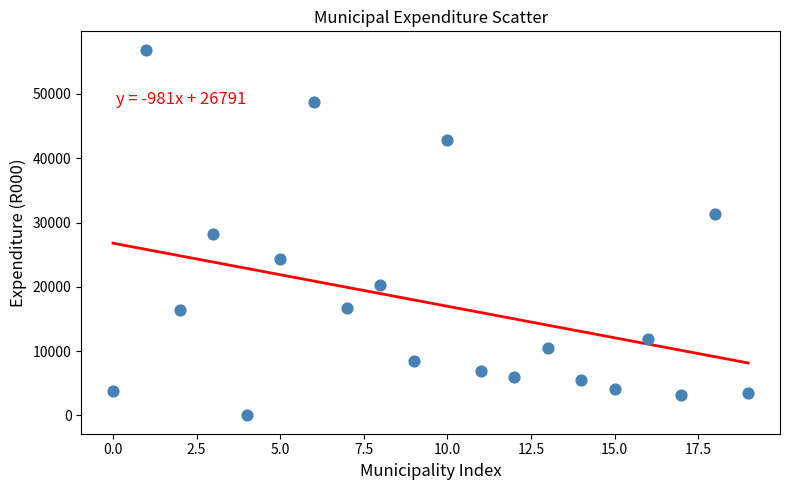

What is the range of Y values (max minus min)?

56891